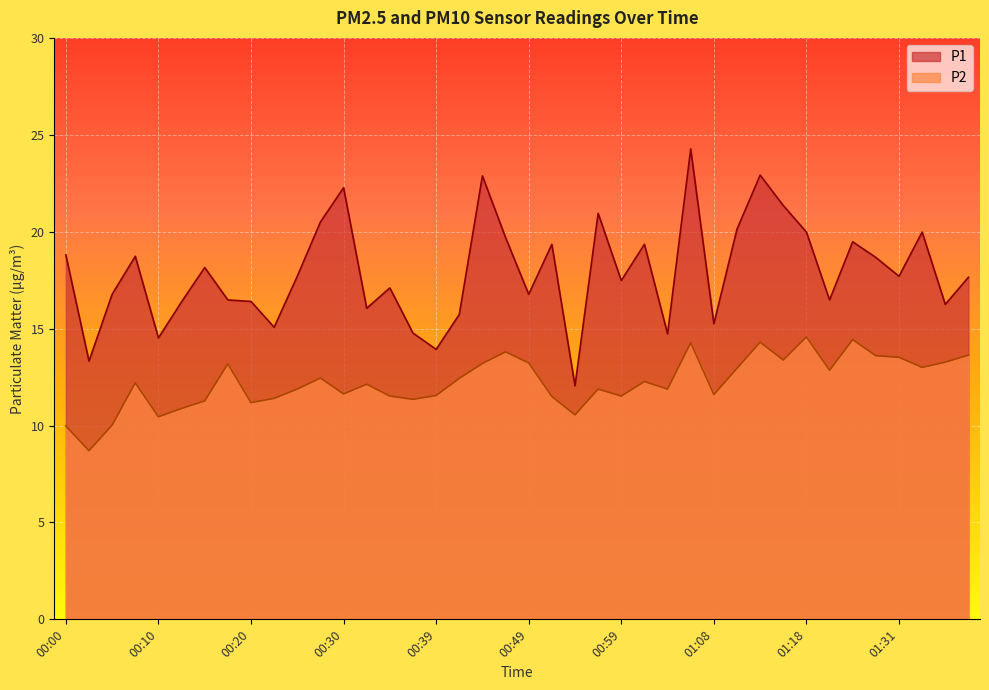

In P2, how many points are higher than both neighbors (excluding endpoints)?

11